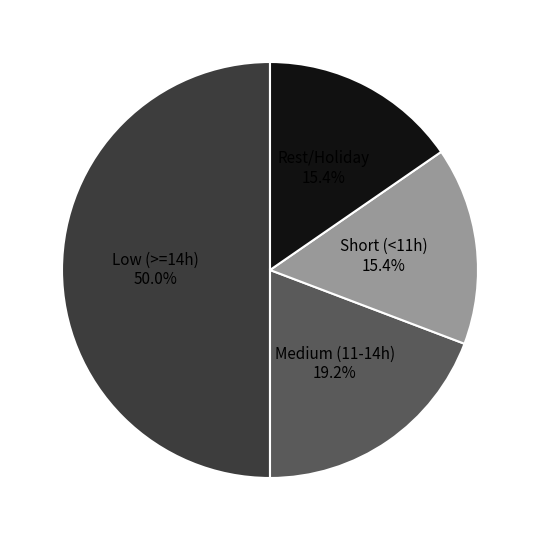

Count the number of slices in the pie.

4